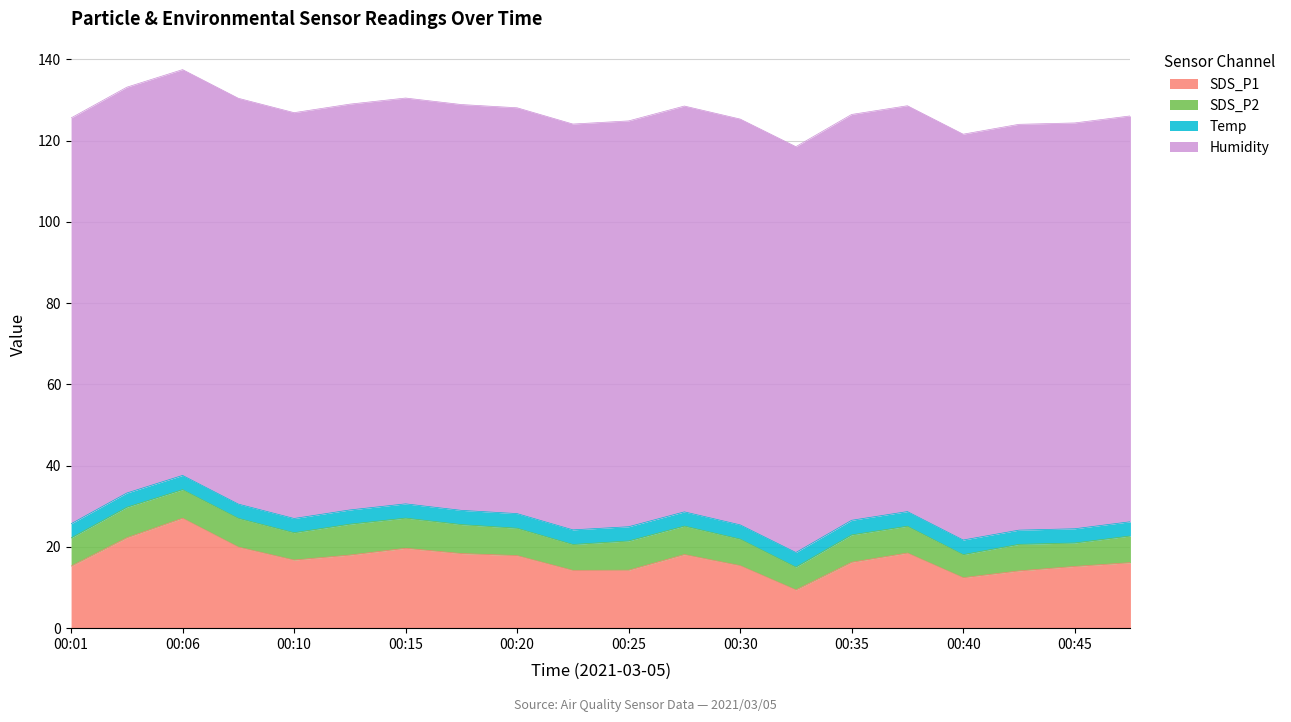

Is it true that SDS_P1 equals 19.7 at 00:15?

True